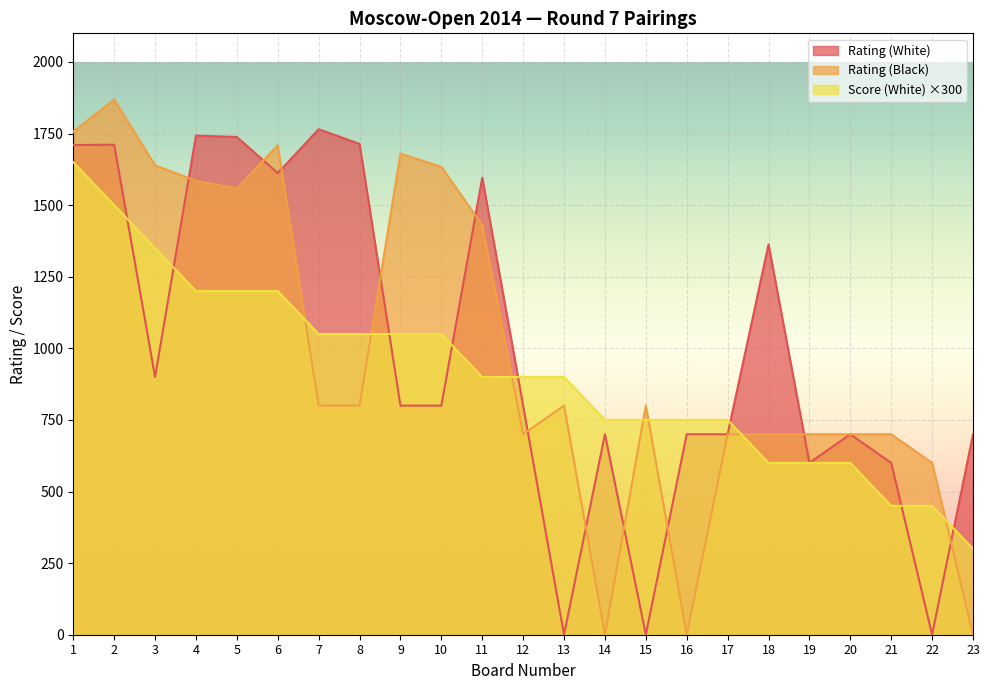

At which category is the sum across all series the highest?

1